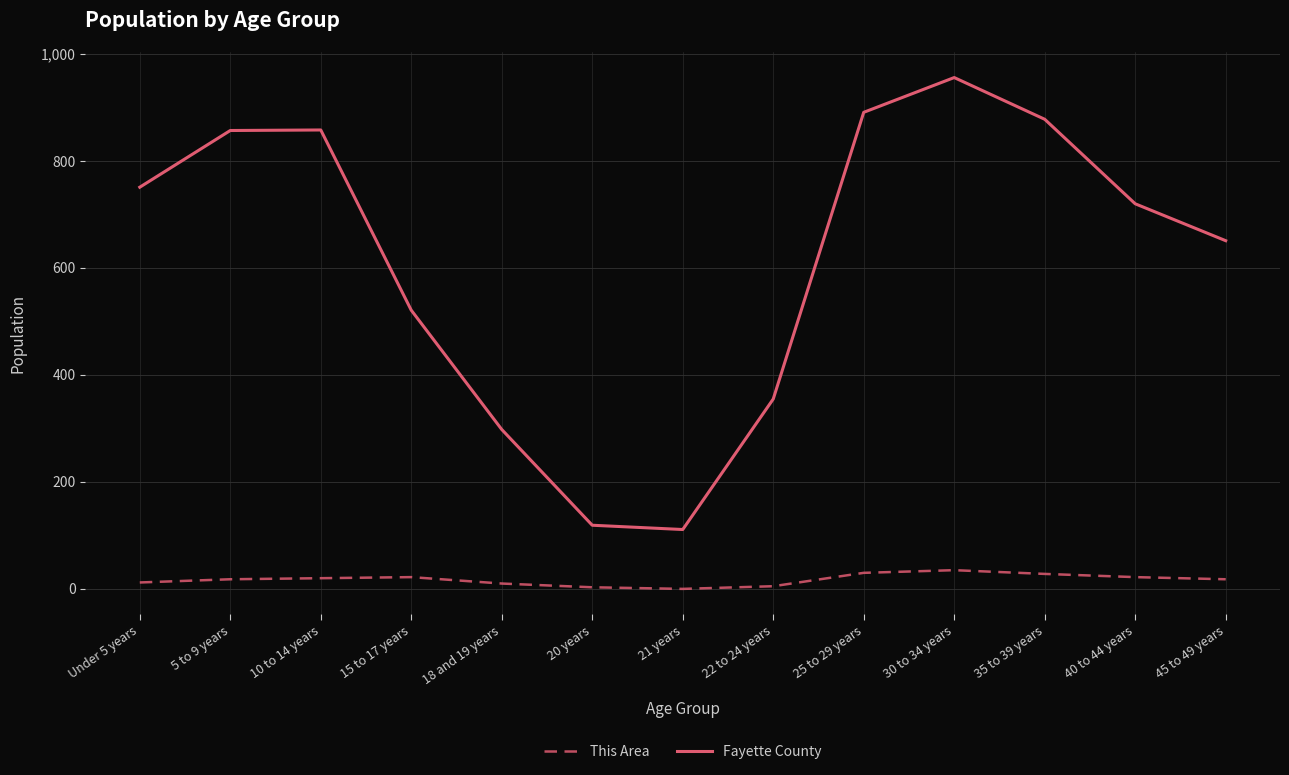

What is the difference between the Fayette County values at 40 to 44 years and 5 to 9 years?

137